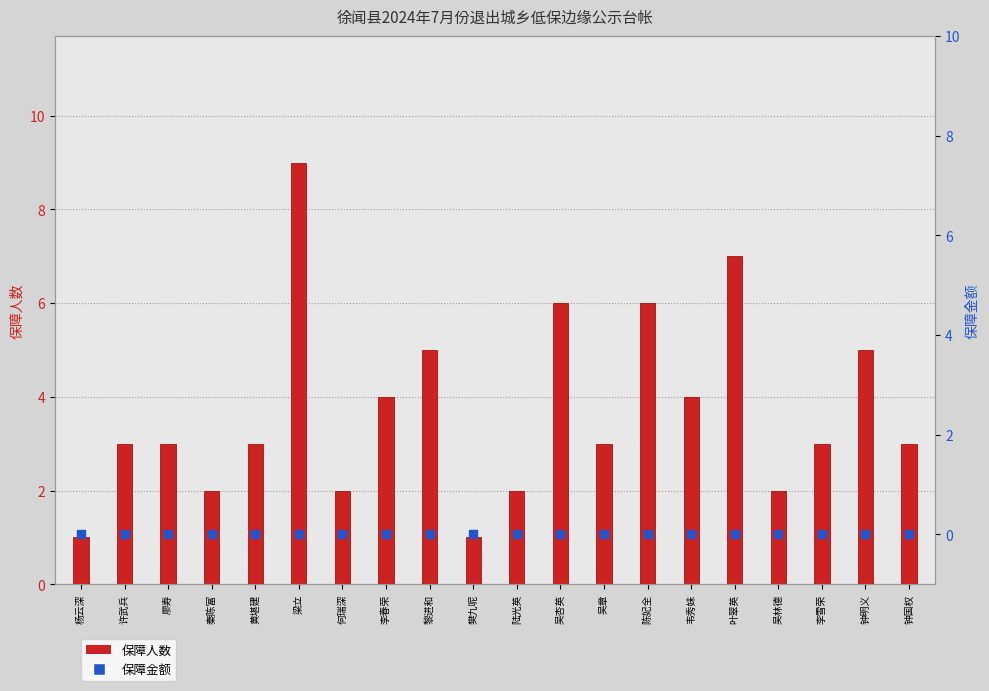

At how many categories does at least one series exceed 7?

1